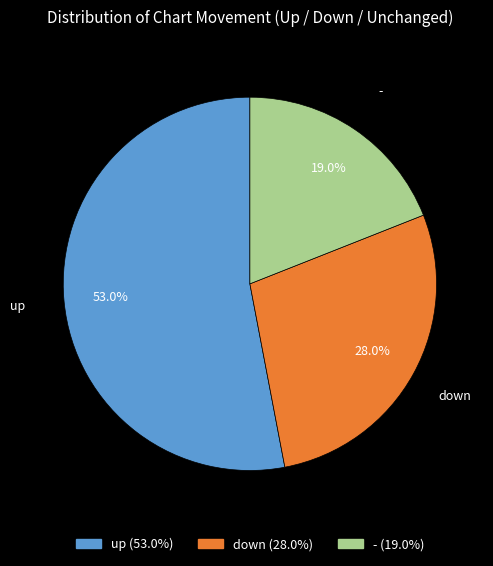

Count the number of slices in the pie.

3